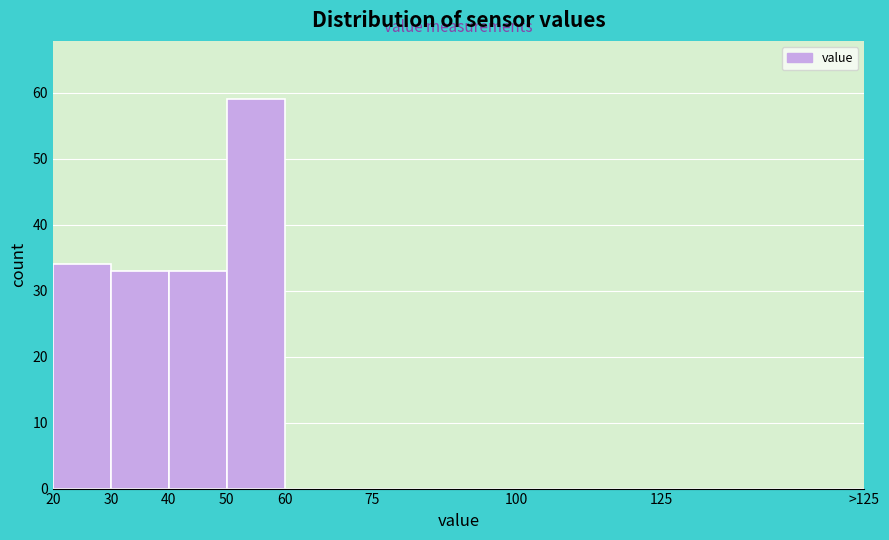

Reading left to right, list all the values displayed in this chart.

20=34	30=33	40=33	50=59	60=0	75=0	100=0	125=0